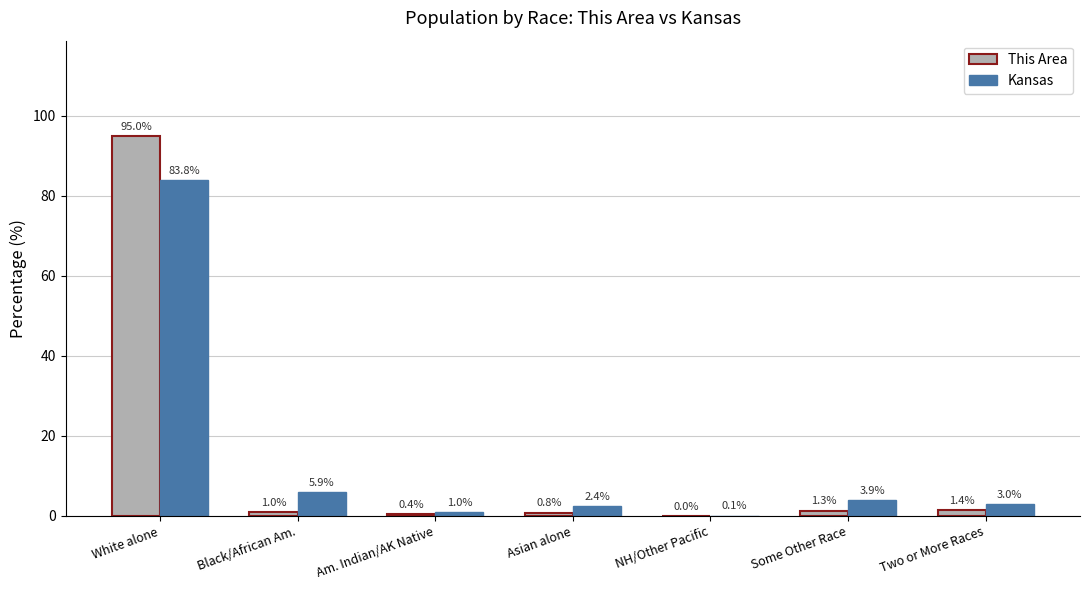

What is the maximum value for This Area?

95.0